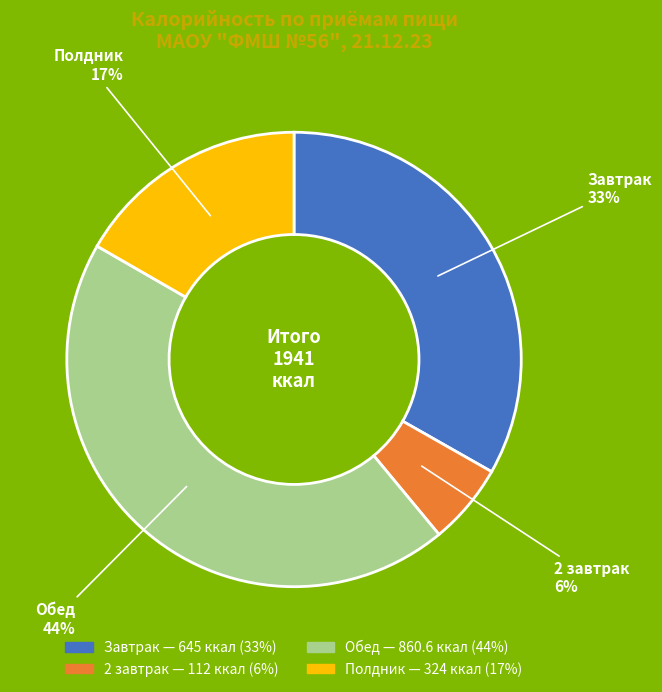

How many segments does this pie chart have?

4